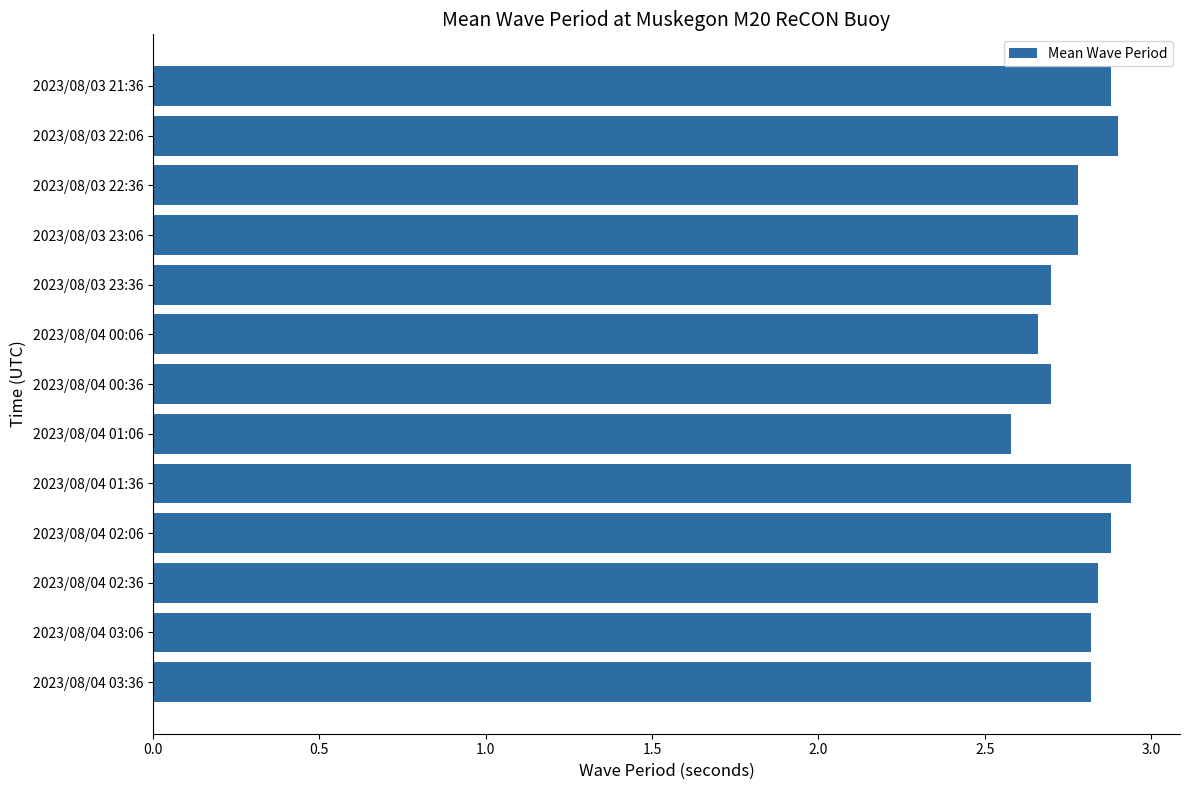

Between 2023/08/04 00:06 and 2023/08/03 22:36, which is larger?

2023/08/03 22:36